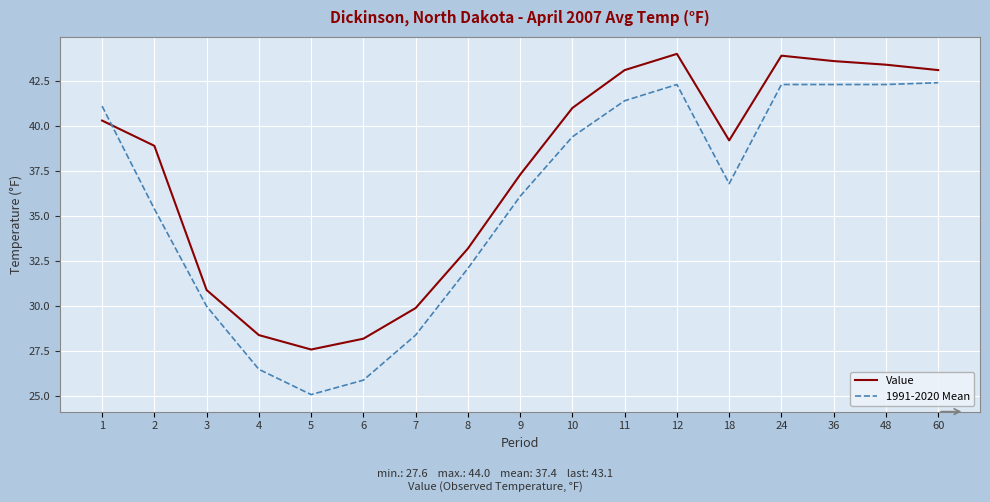

Is it true that 1991-2020 Mean equals 36.8 at 18?

True